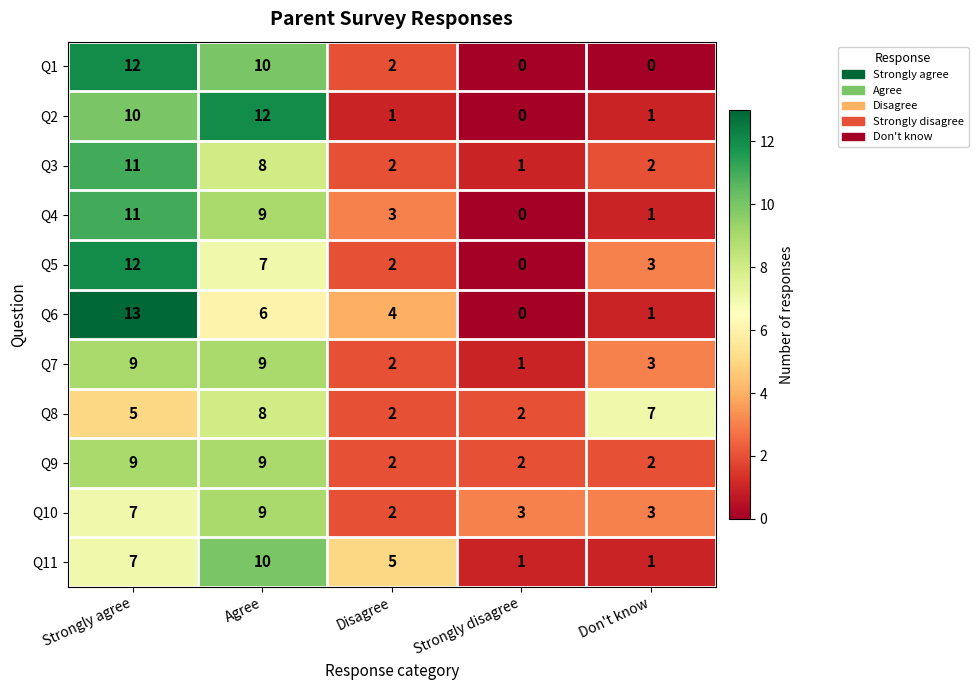

Between Agree and Don't know, which series saw the biggest shift?

Q2